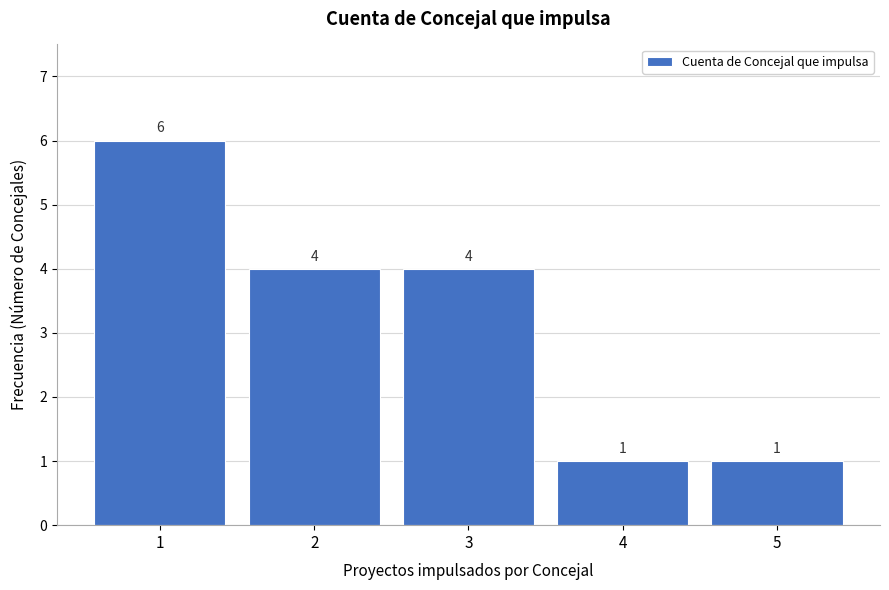

Reading left to right, extract all data points from this chart.

6	4	4	1	1